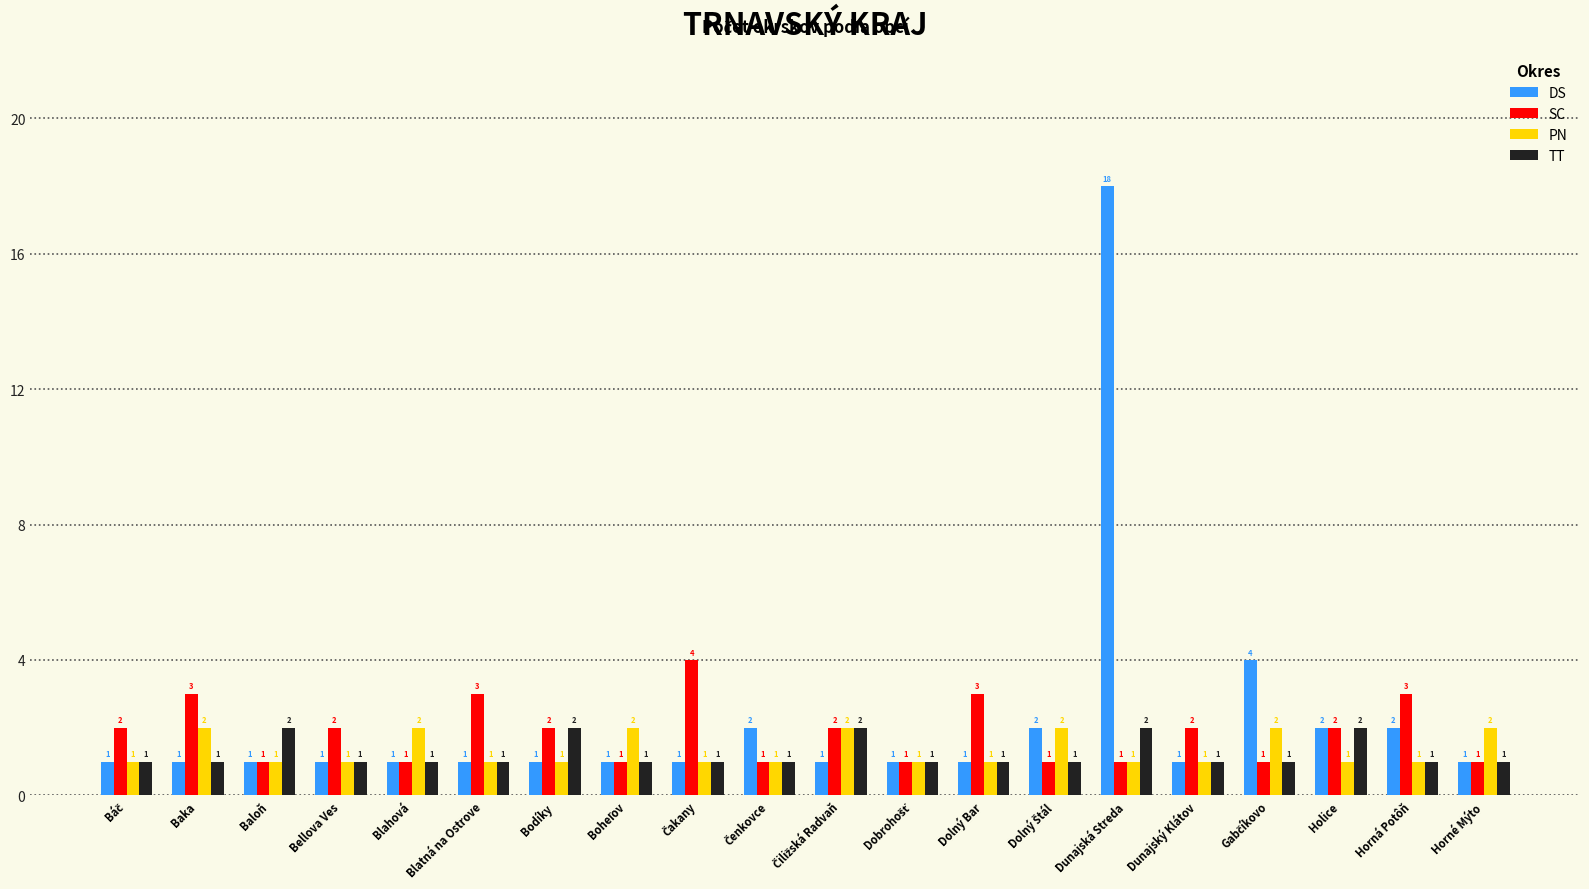

Reading right to left, what are all the values shown in this chart?

DS: 1	2	2	4	1	18	2	1	1	1	2	1	1	1	1	1	1	1	1	1
SC: 1	3	2	1	2	1	1	3	1	2	1	4	1	2	3	1	2	1	3	2
PN: 2	1	1	2	1	1	2	1	1	2	1	1	2	1	1	2	1	1	2	1
TT: 1	1	2	1	1	2	1	1	1	2	1	1	1	2	1	1	1	2	1	1